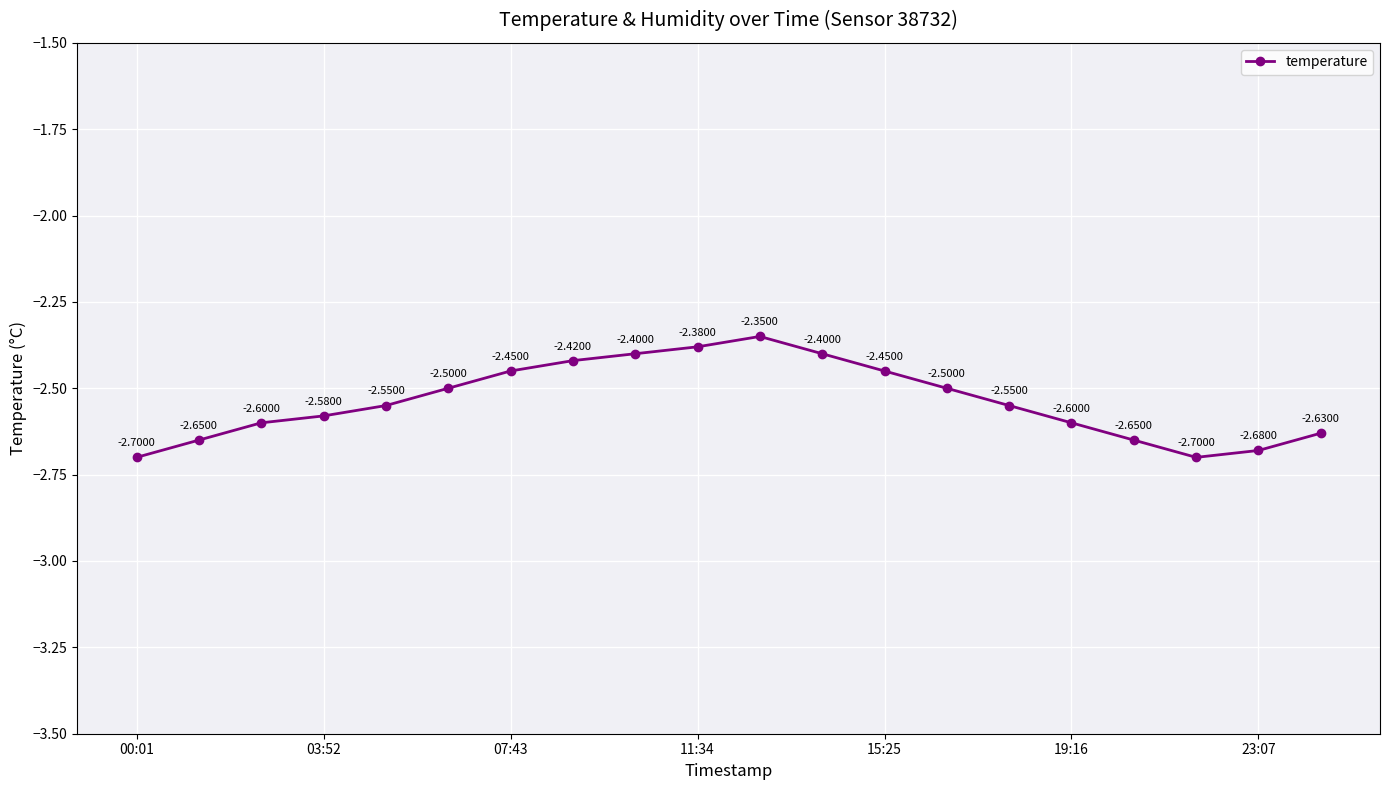

How many points are lower than both their immediate neighbors (excluding endpoints)?

1